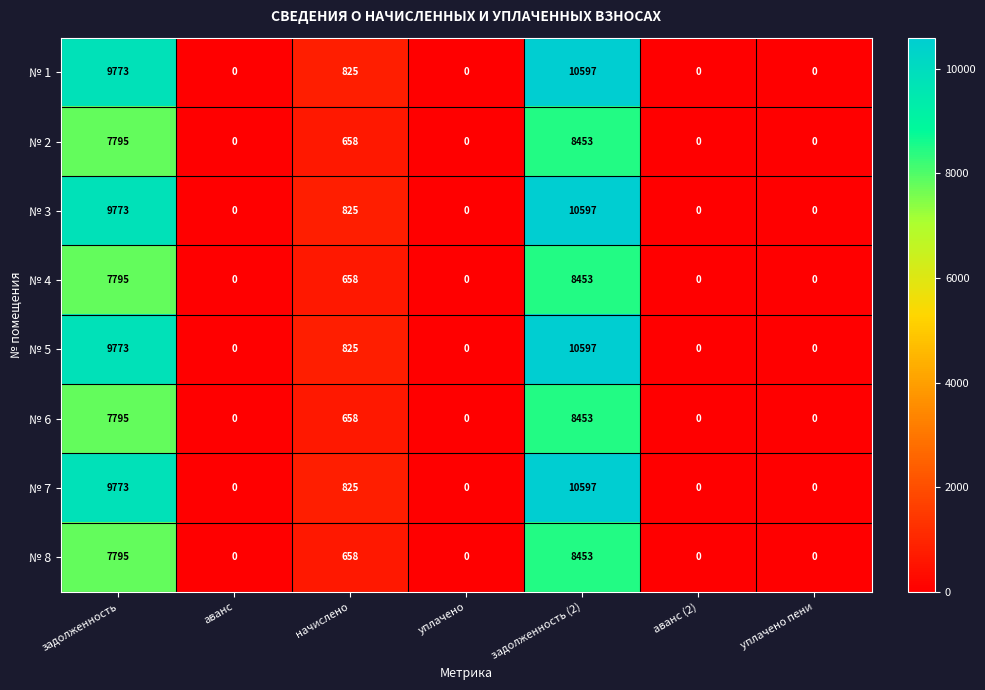

What is the difference between the № 5 values at задолженность and аванс (2)?

9773